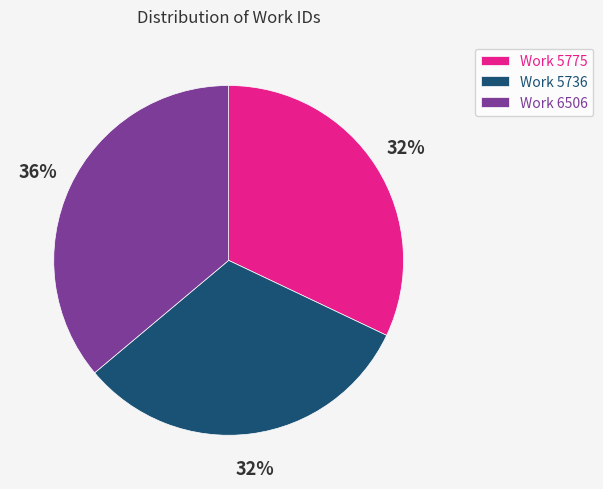

To the nearest percent, what percentage of the pie is Work 6506?

36%